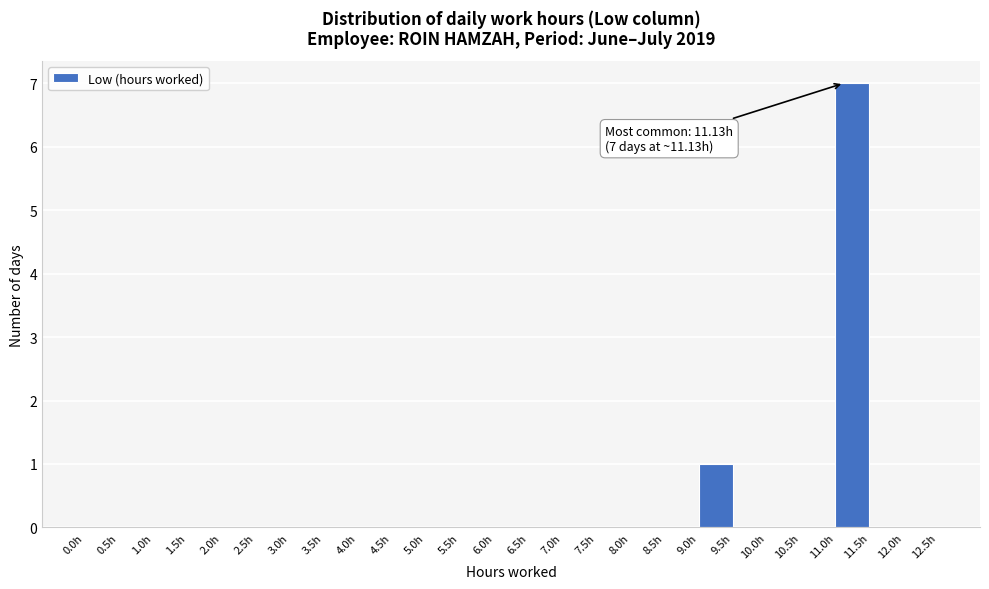

Over which range of the x-axis is the bar tallest?

11.0 to 11.5